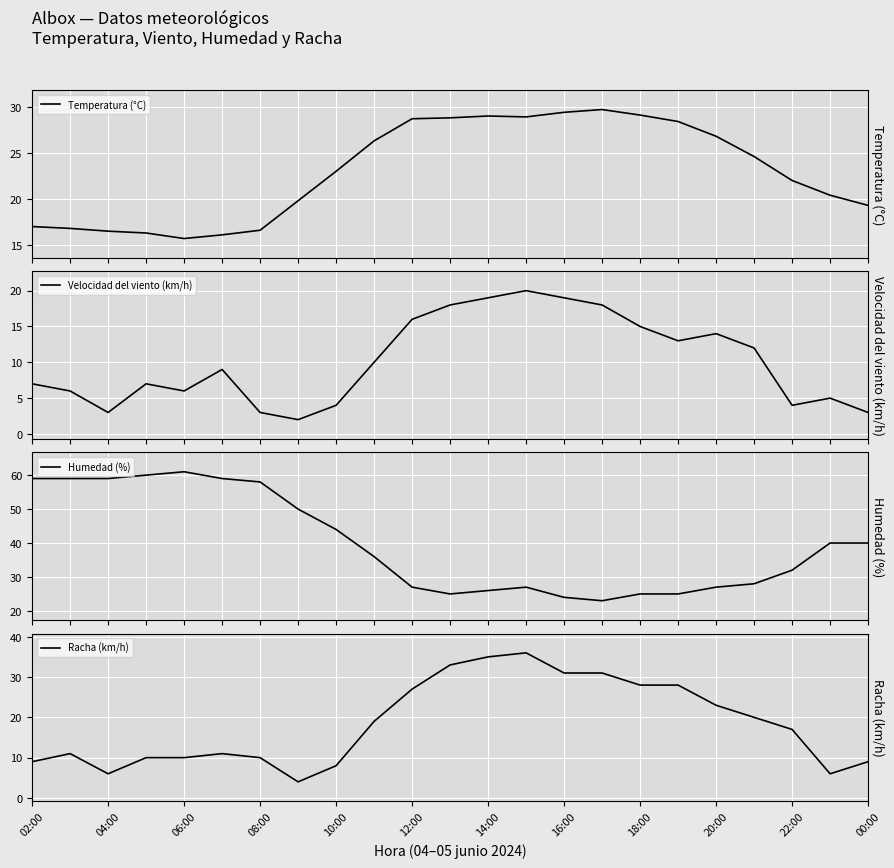

How many data points in Temperatura (°C) are less than 23?

11